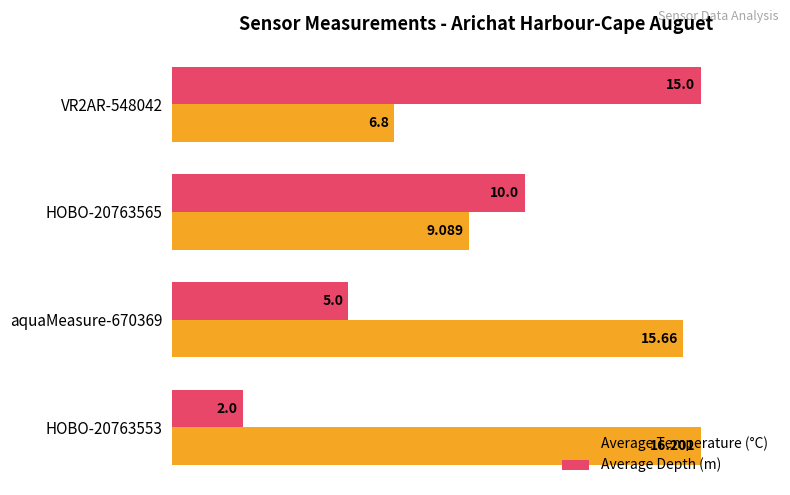

What are all the series names shown in the legend?

Average Temperature (°C), Average Depth (m)